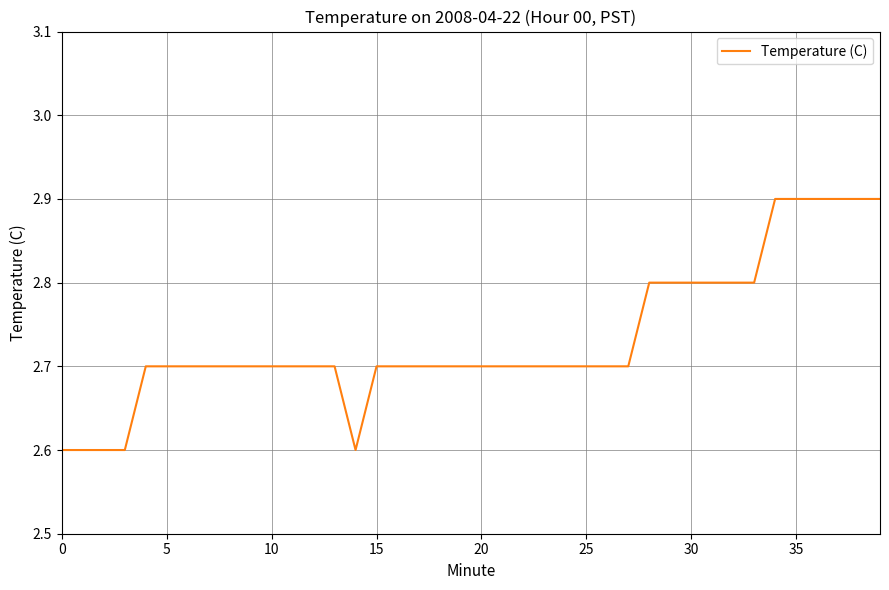

What is the maximum value shown in the chart?

2.9